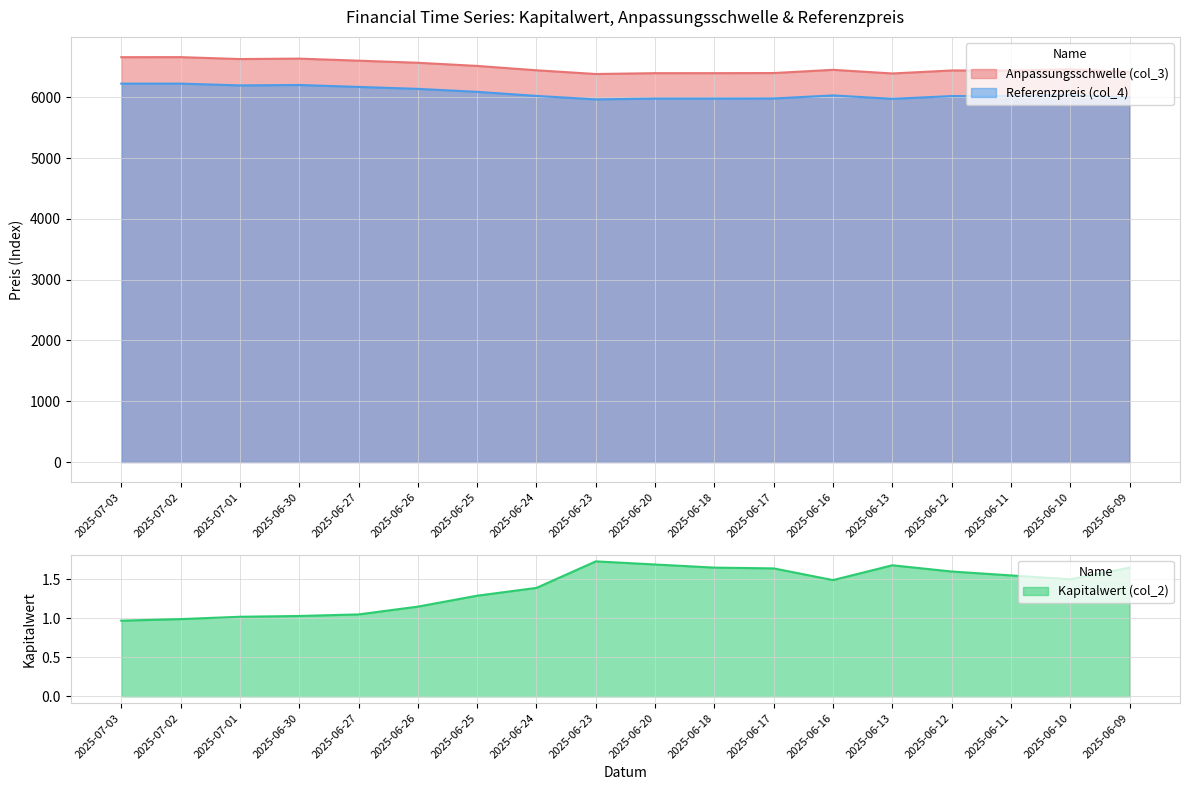

What are all the series names shown in the legend?

Anpassungsschwelle (col_3), Kapitalwert (col_2), Referenzpreis (col_4)